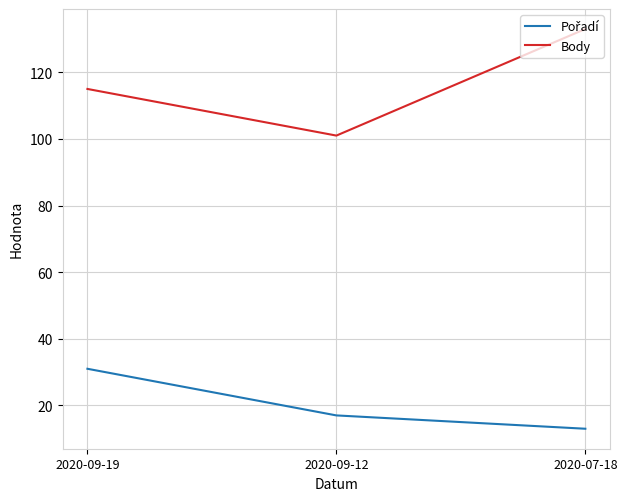

True or false: Body has a value of 35 at 2020-07-18.

False